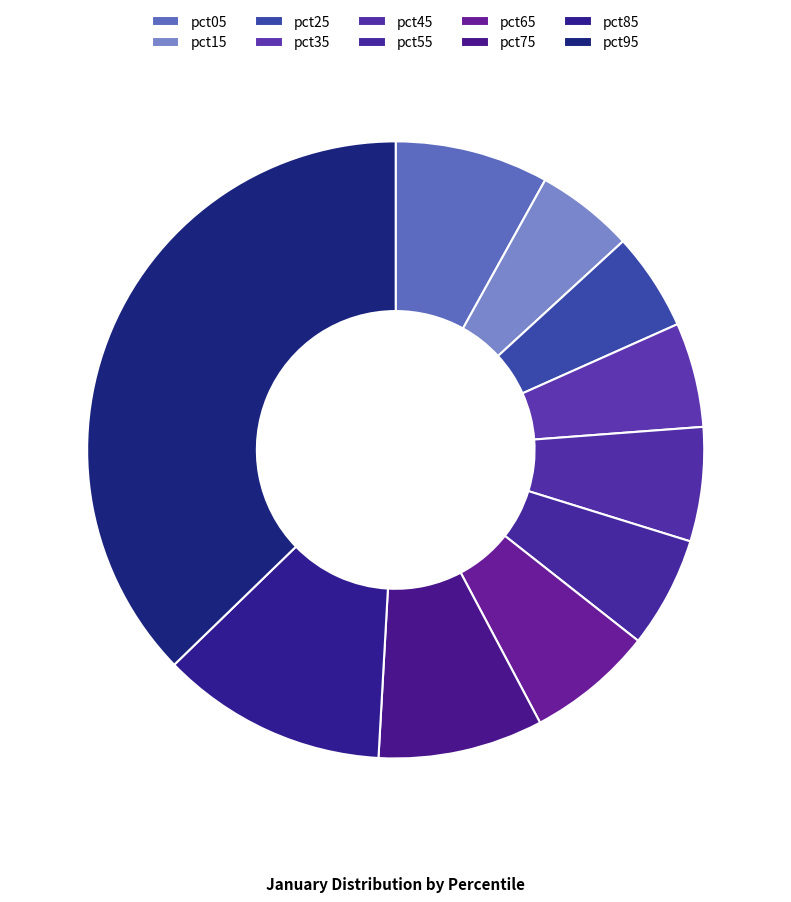

How many segments does this pie chart have?

10